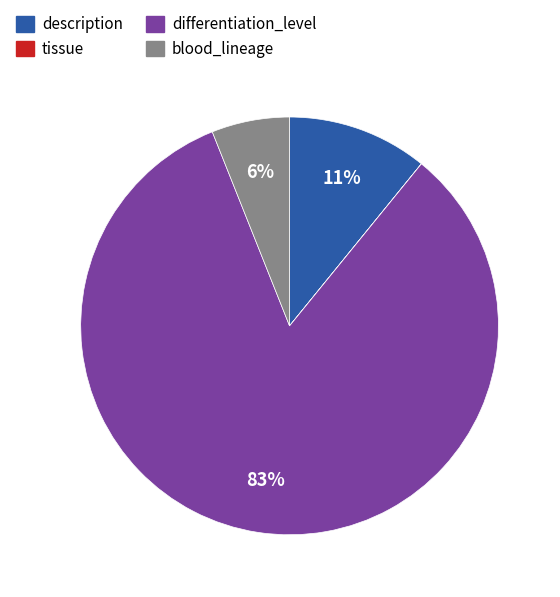

Combined, do description and differentiation_level account for over 50%?

Yes